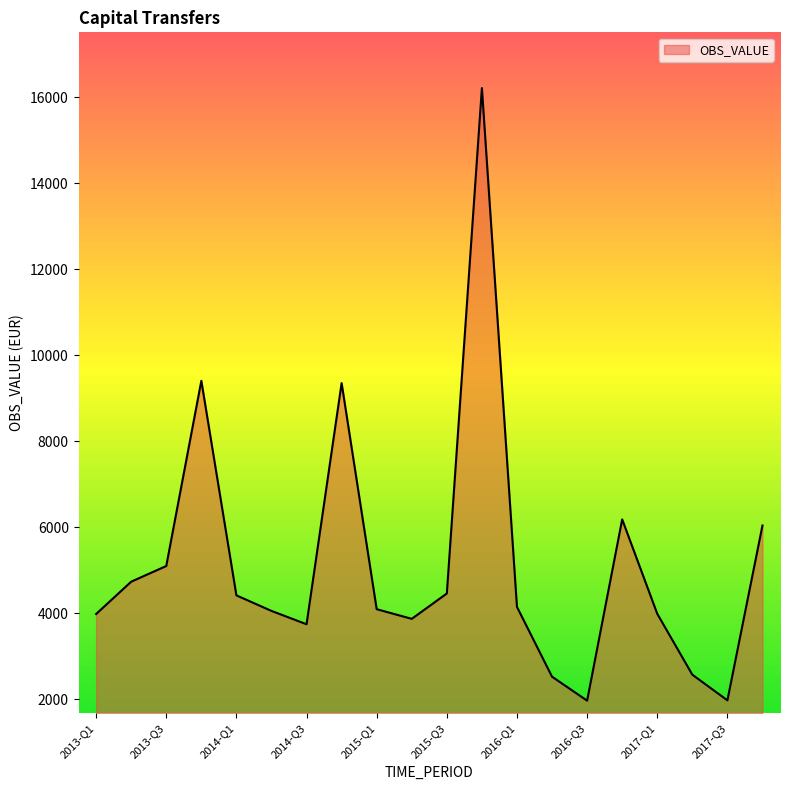

What is the maximum value shown in the chart?

16210.6